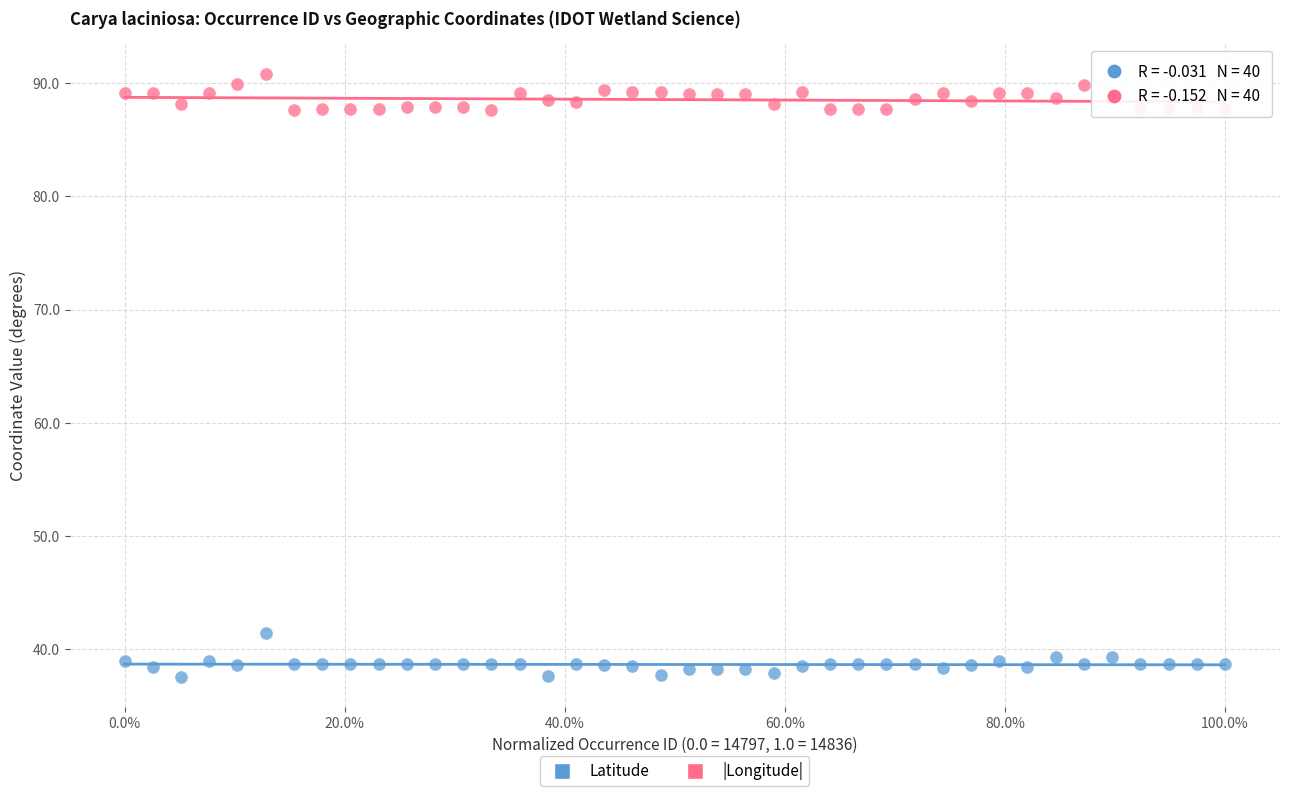

Across all data points, what is the range of X values (max minus min)?

1.0